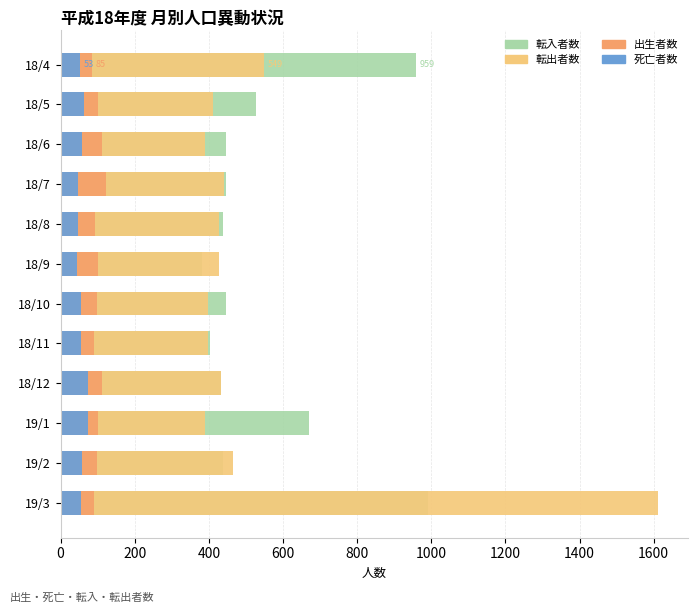

How many data points in 転出者数 are less than 427?

6